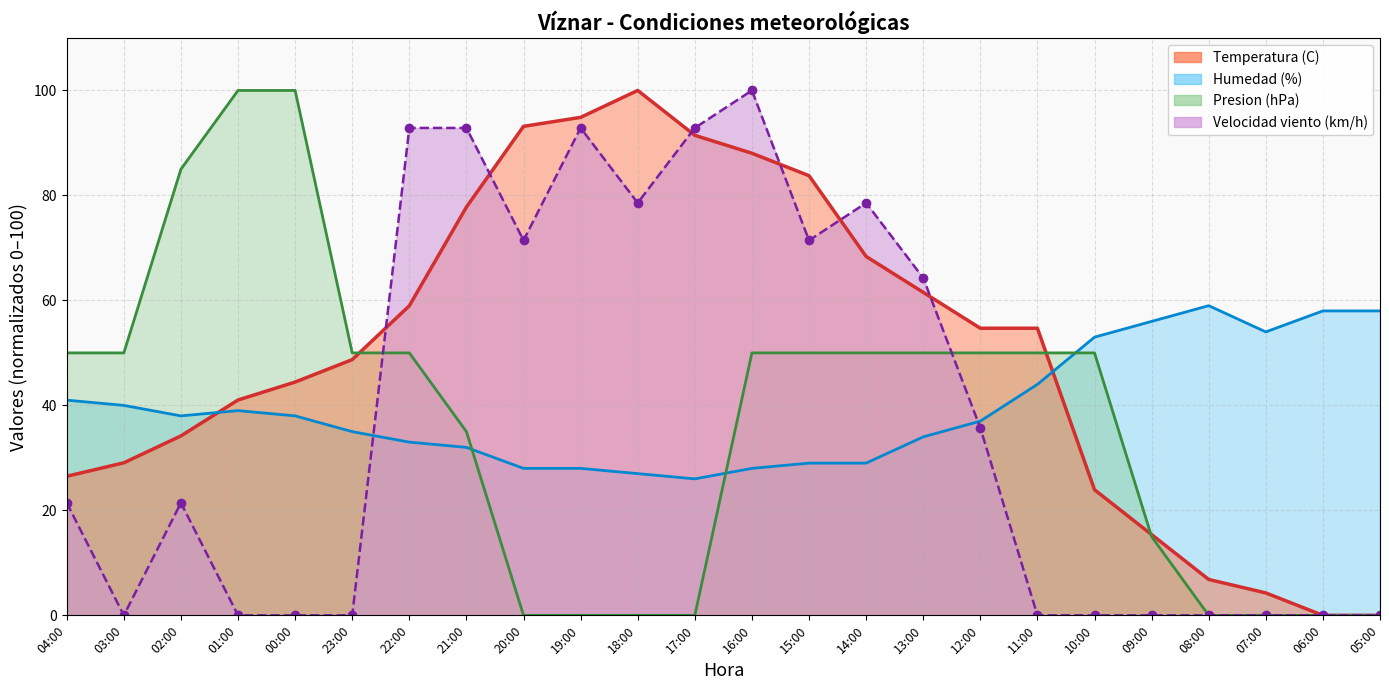

What is the approximate value of Velocidad viento (km/h) at 02:00?

21.4